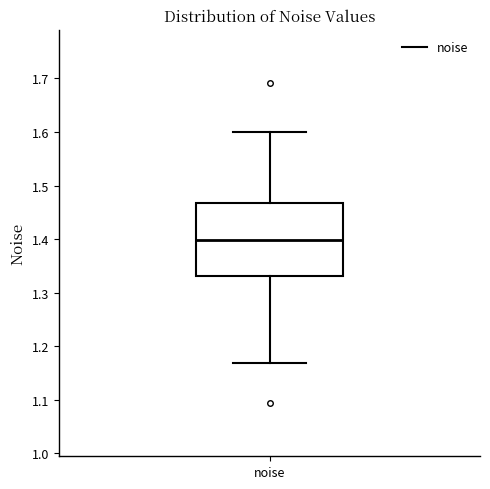

Read this box plot against the y-axis: the position of the median line, the range covered by the box, and the ends of both whiskers. The values are not printed on the chart, so give them approximately, as read against the axis.

median 1.40, box 1.33 to 1.47, whiskers 1.17 to 1.60